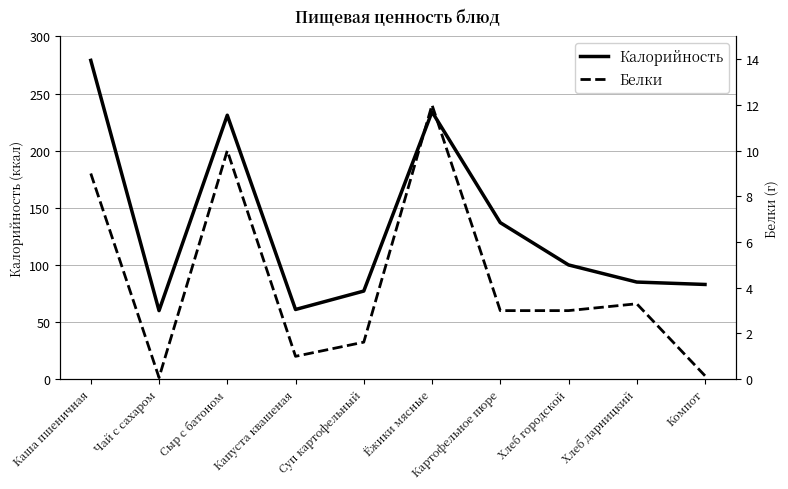

True or false: Калорийность has more than 2 points higher than both neighbors.

False